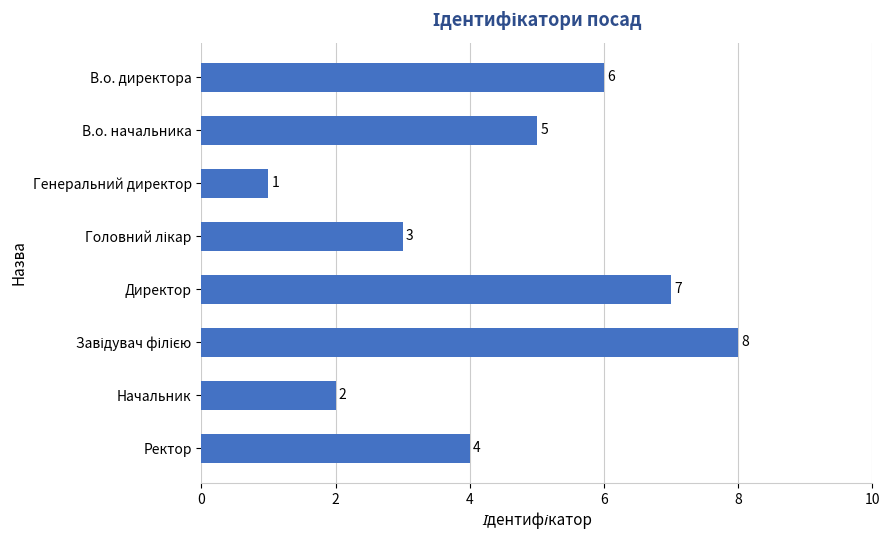

What is the change in value from Ректор to В.о. начальника?

+1